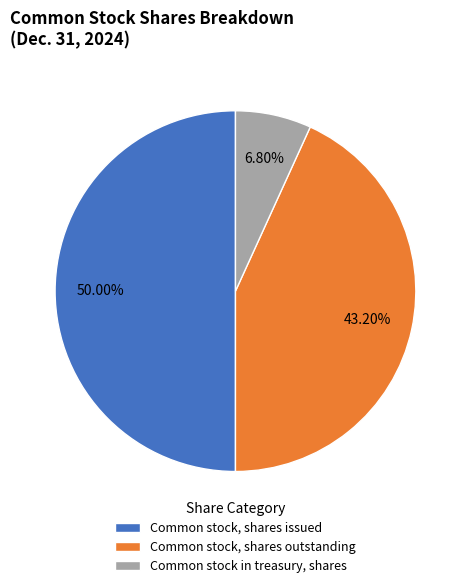

Count the number of slices in the pie.

3